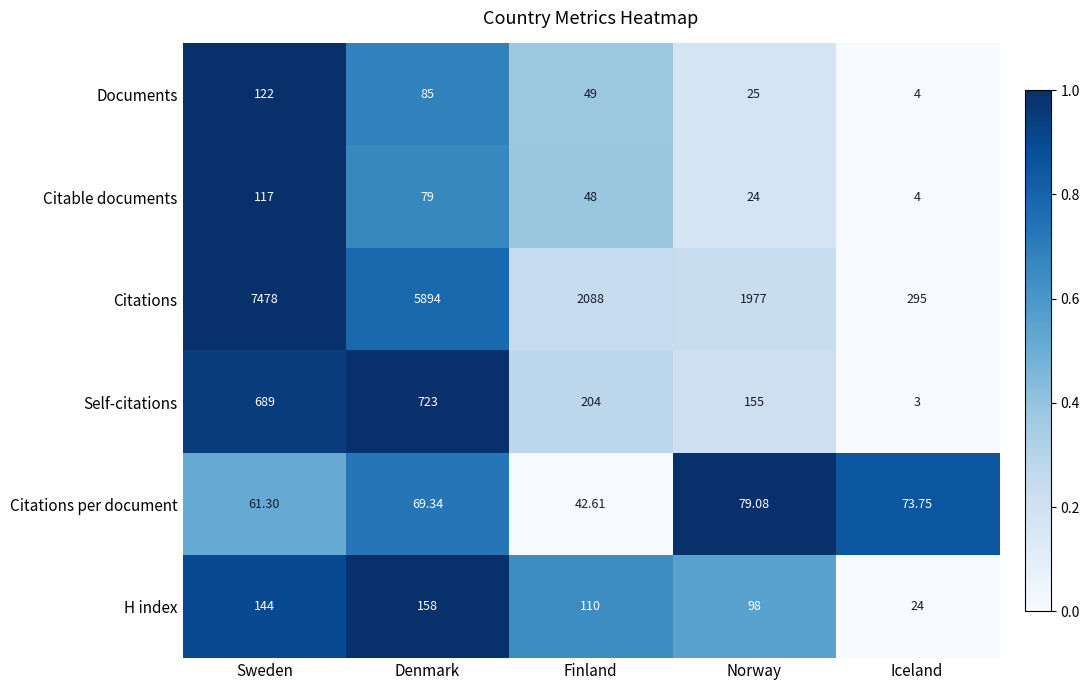

Between Sweden and Norway, which series saw the biggest shift?

Citations